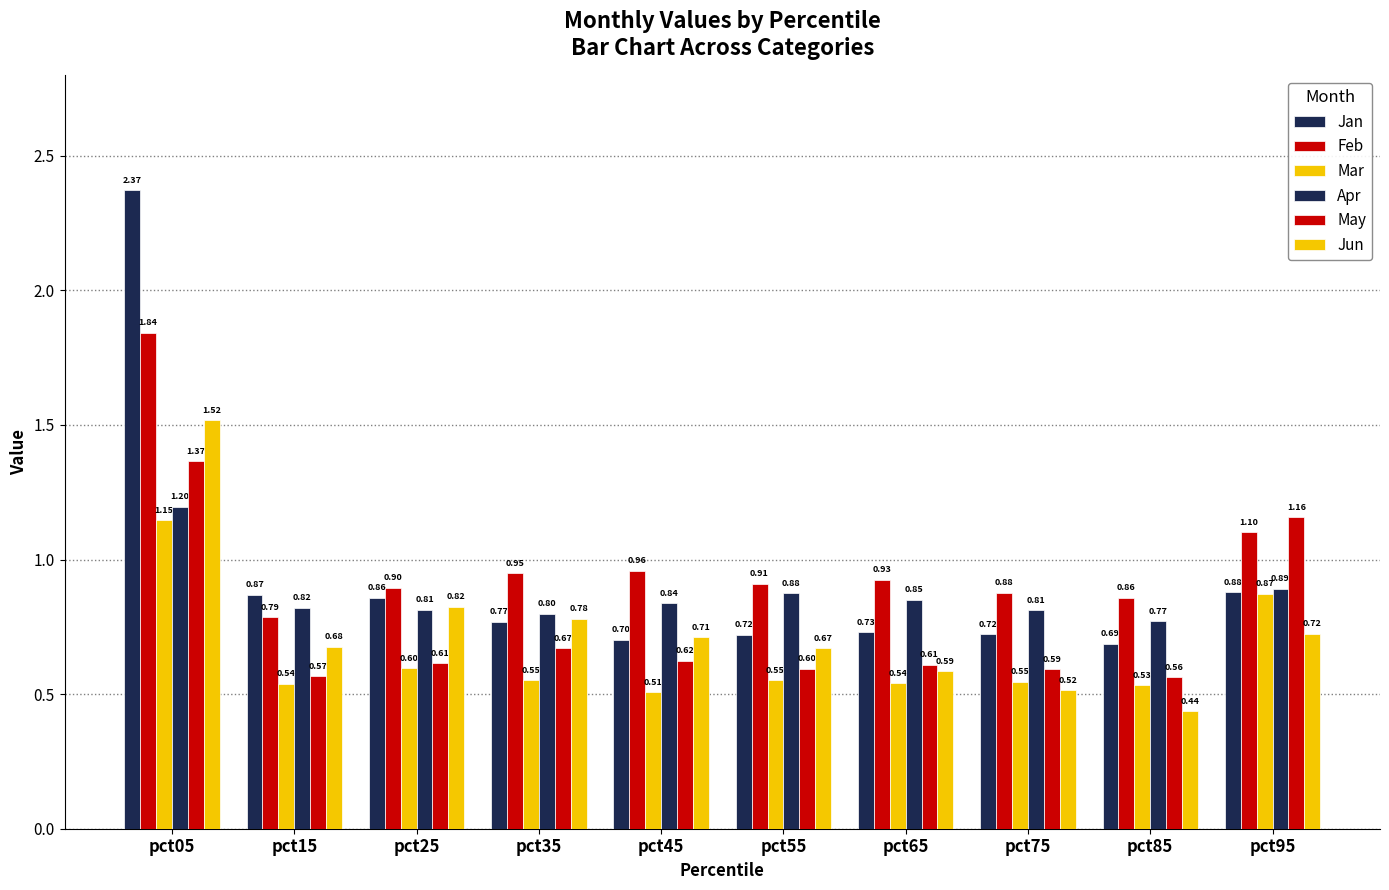

What is the approximate value of Jun at pct55?

0.7